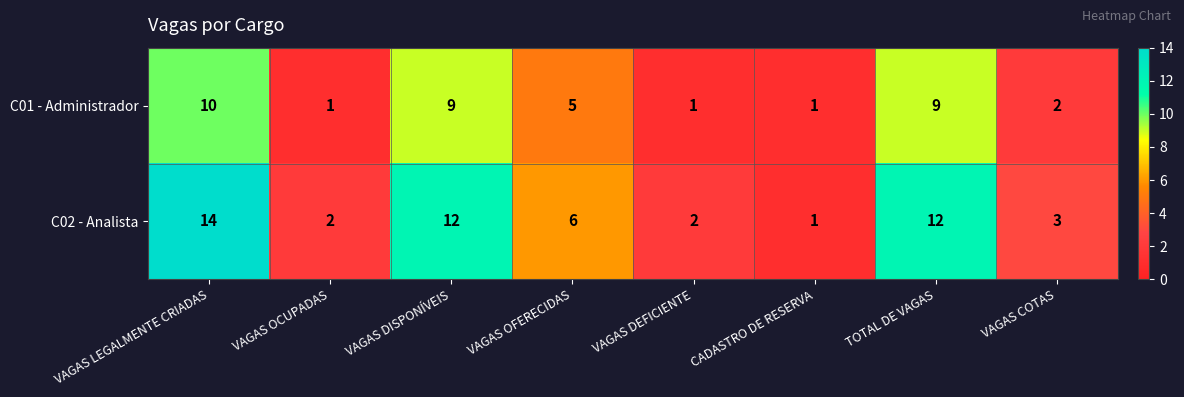

Count the C01 - Administrador values in the range 1 to 9.

7